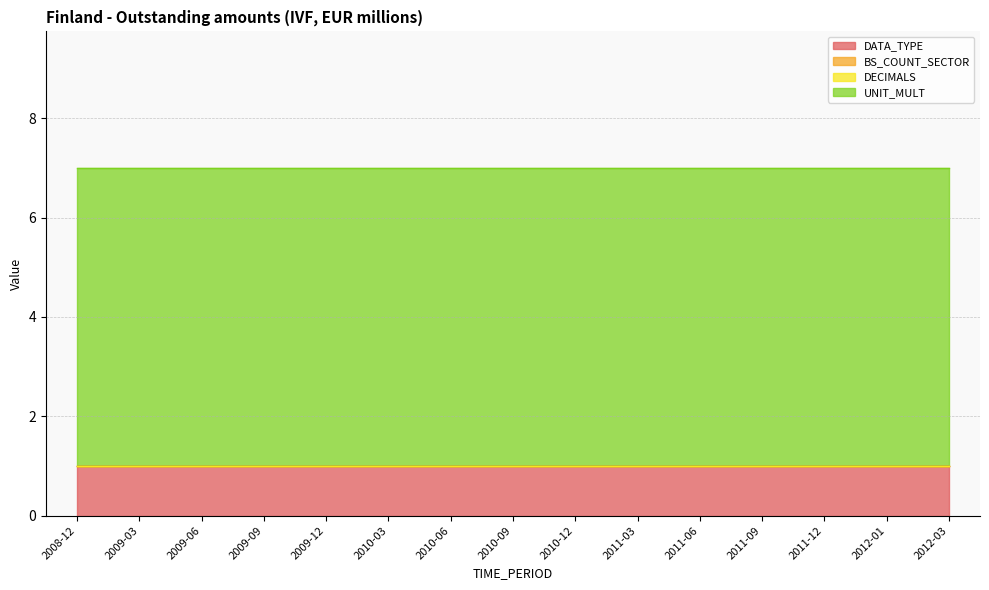

True or false: UNIT_MULT has more than 2 interior local peaks.

False